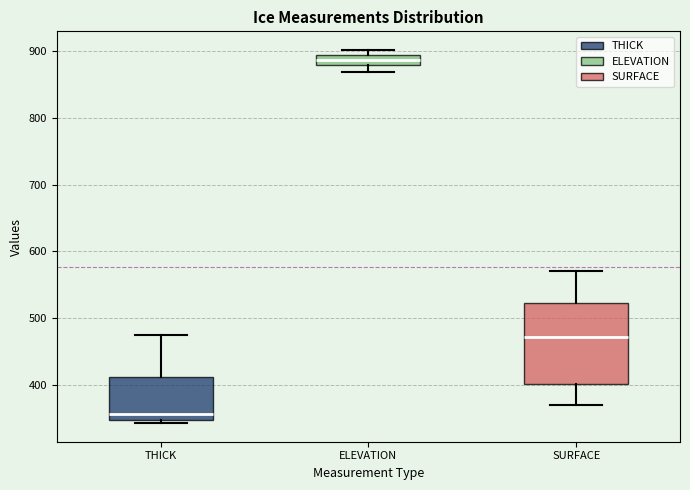

Reading left to right, transcribe this box plot: for each box, give where its median line is, the range the box spans, and where its two whiskers end, as read against the y-axis. The values are not printed on the chart, so give them approximately, as read against the axis.

THICK: median 360, box 350 to 410, whiskers 340 to 480
ELEVATION: median 890 (inside the box), box 880 to 890, whiskers 870 to 900
SURFACE: median 470, box 400 to 520, whiskers 370 to 570